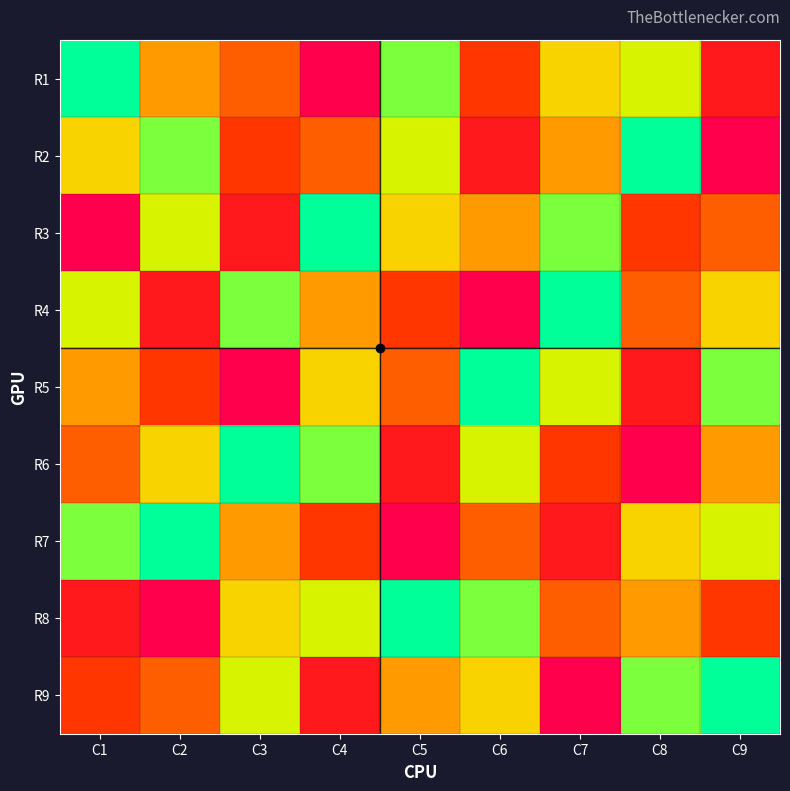

What is the maximum value shown in the chart?

9